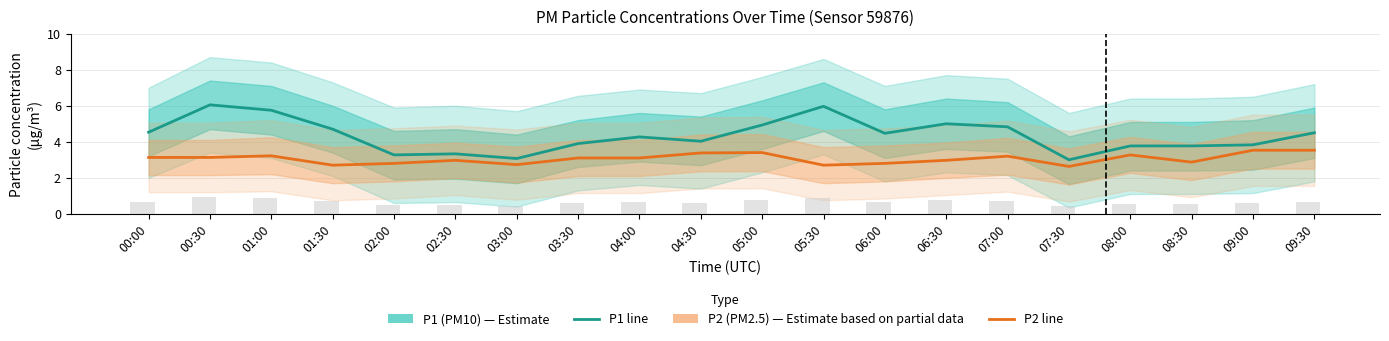

What is the difference between the maximum and second lowest values in the P1 (PM10) series?

3.0